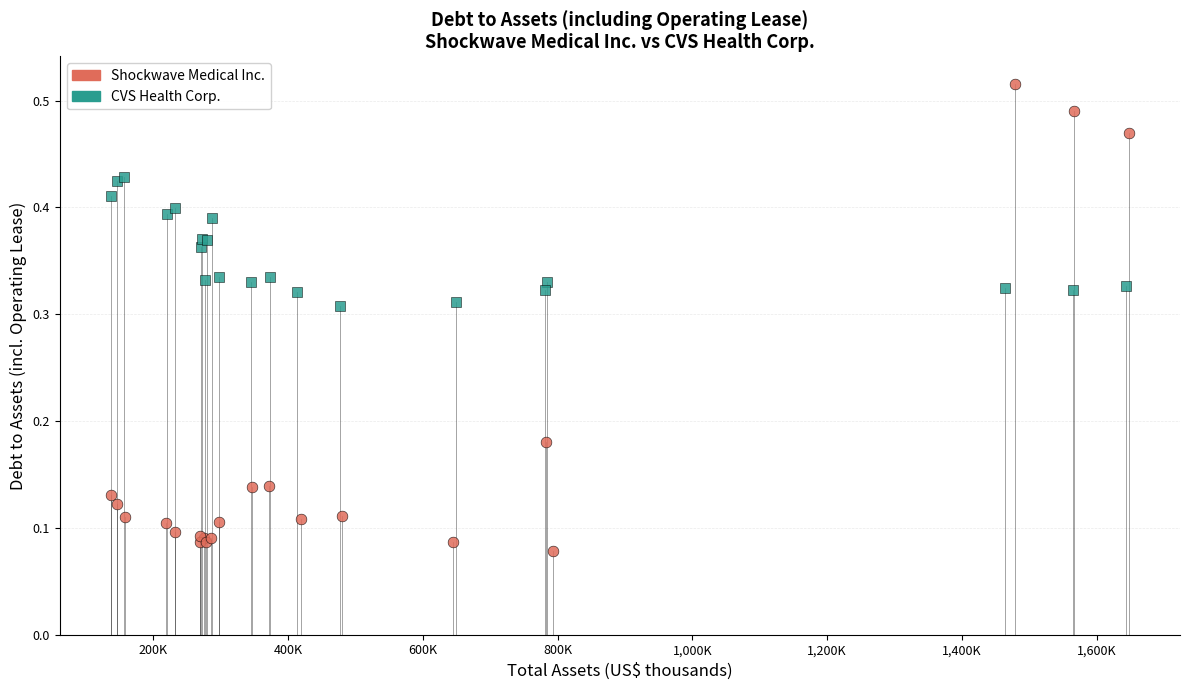

Which series reaches the maximum Y coordinate?

Shockwave Medical Inc.